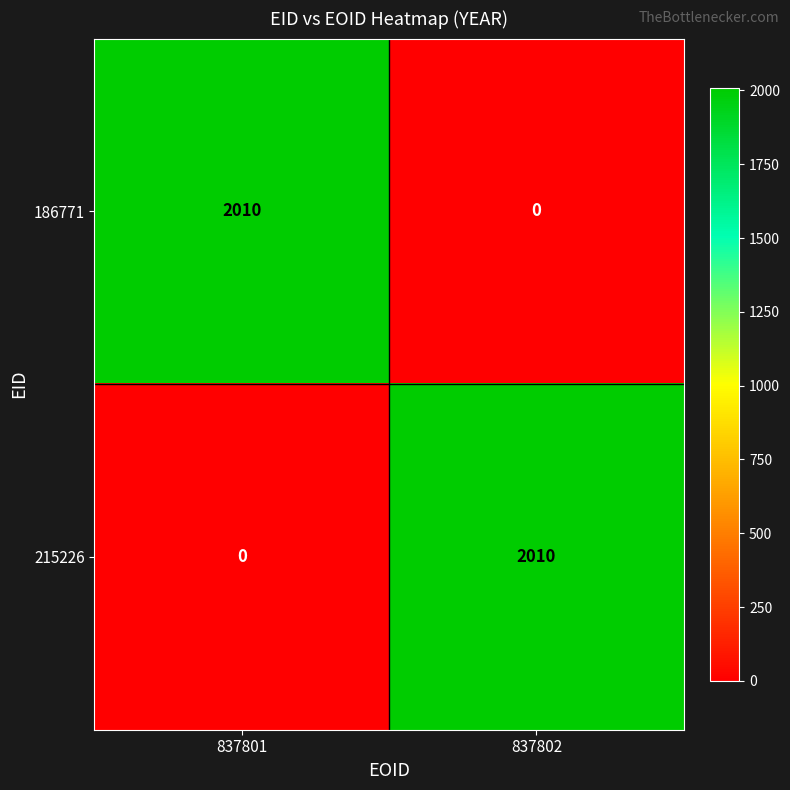

What is the total value across all series at 837801?

2010